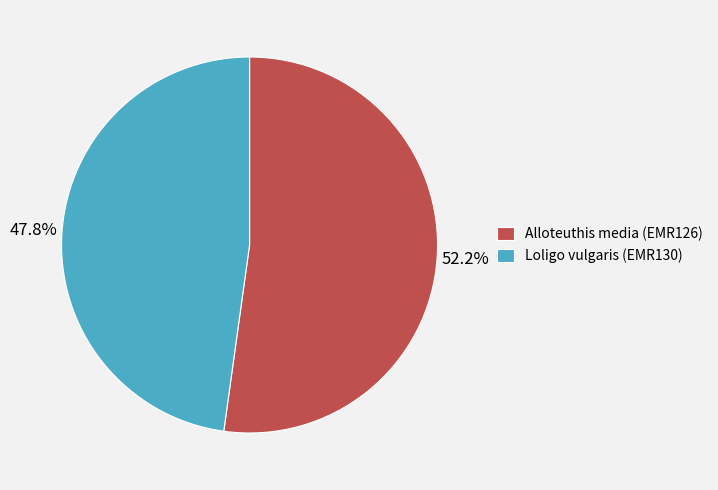

What is the total percentage of Loligo vulgaris (EMR130) and Alloteuthis media (EMR126)?

100.0%